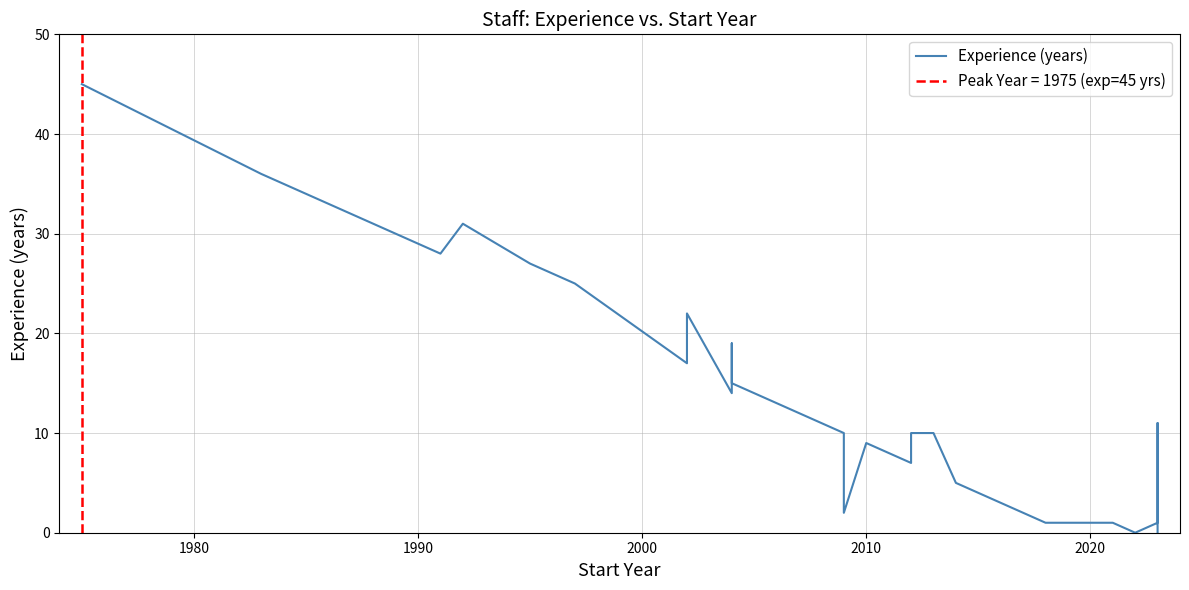

Count the number of values greater than 10.

18